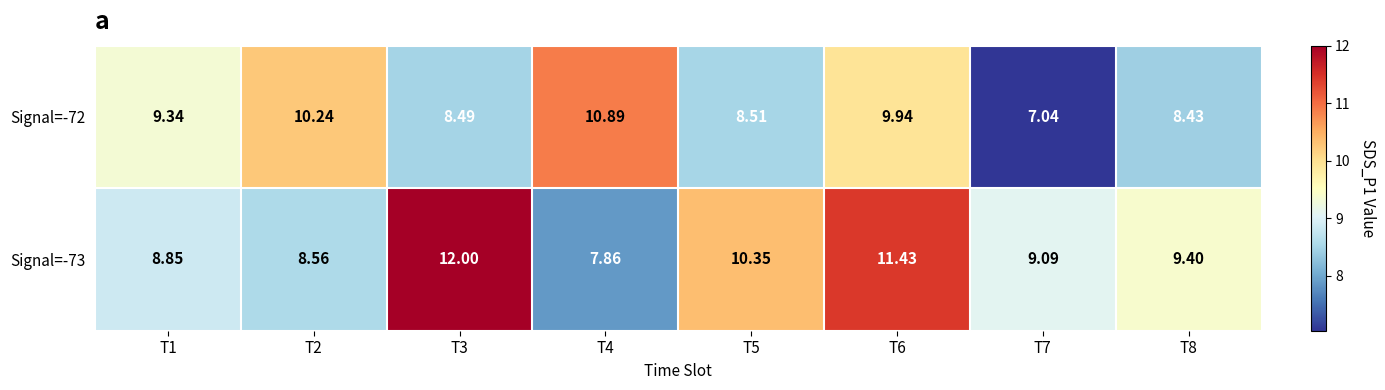

Is the value of Signal=-73 at T5 greater than the value of Signal=-72 at T7?

Yes